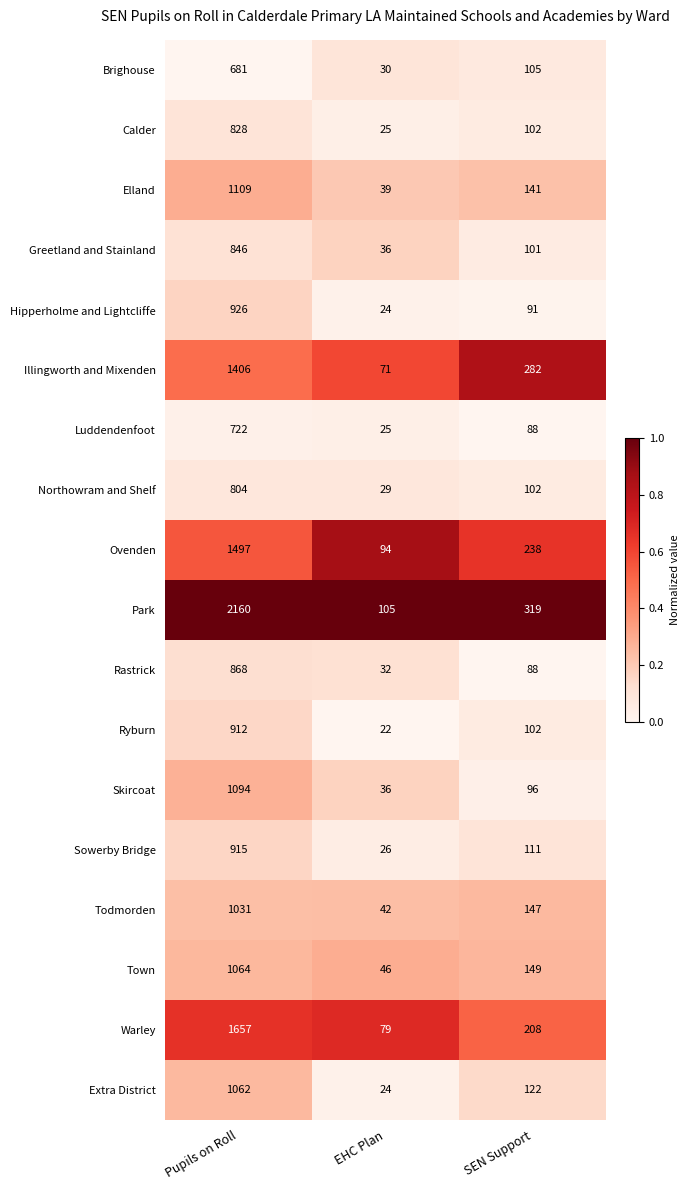

Rank the series at Pupils on Roll from lowest to highest value.

Brighouse, Luddendenfoot, Northowram and Shelf, Calder, Greetland and Stainland, Rastrick, Ryburn, Sowerby Bridge, Hipperholme and Lightcliffe, Todmorden, Extra District, Town, Skircoat, Elland, Illingworth and Mixenden, Ovenden, Warley, Park